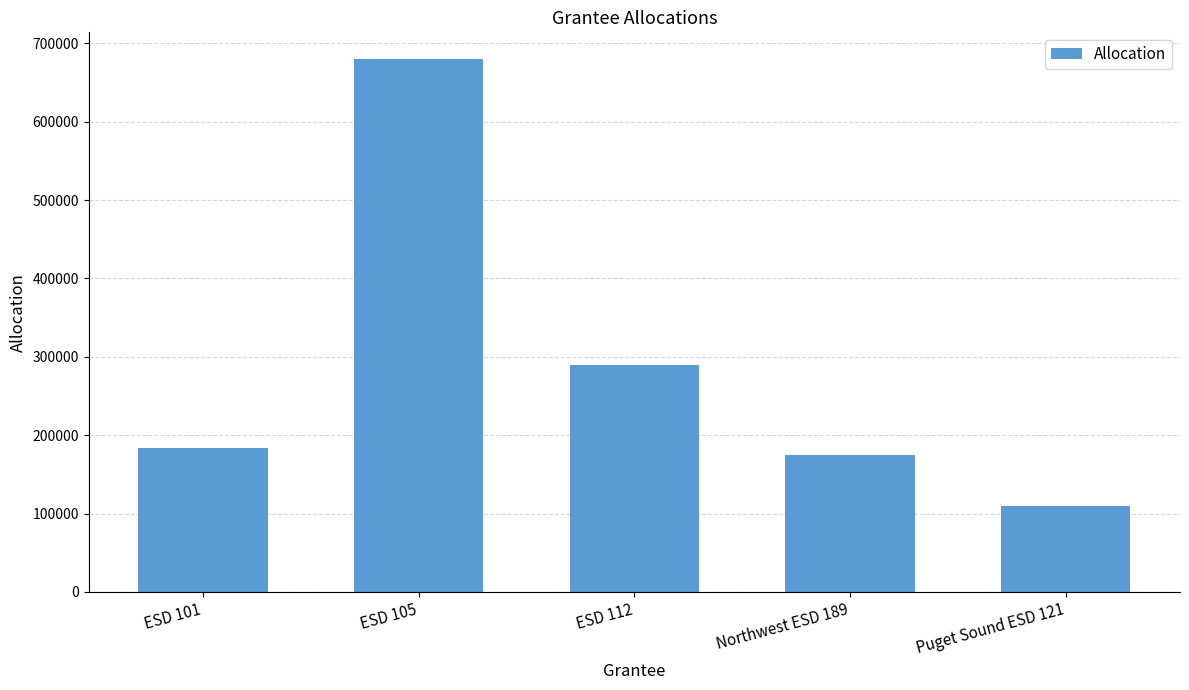

What value does the data have at Puget Sound ESD 121, to the nearest 50?

110000